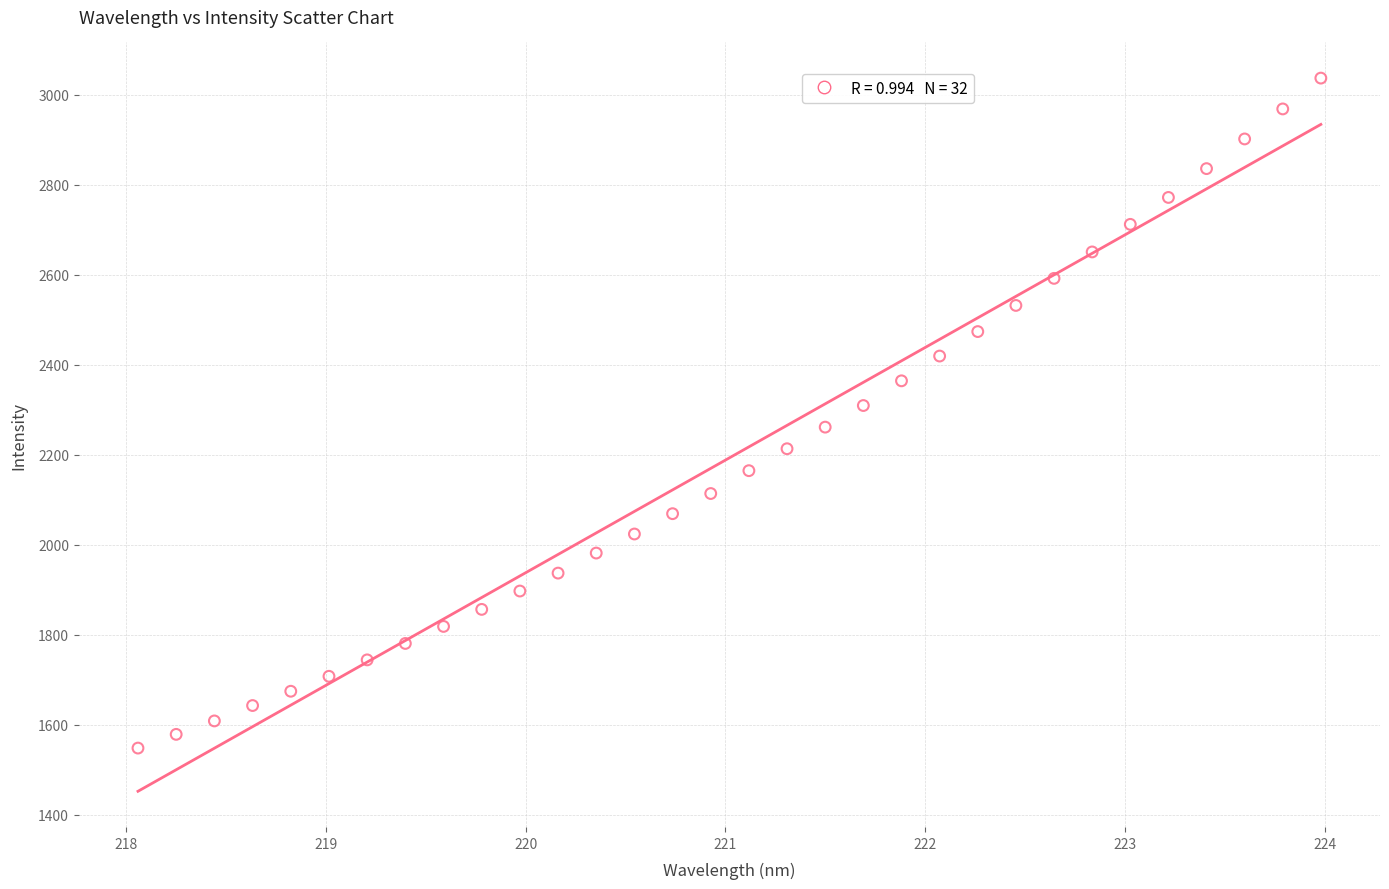

What is the range of X values (max minus min)?

5.9